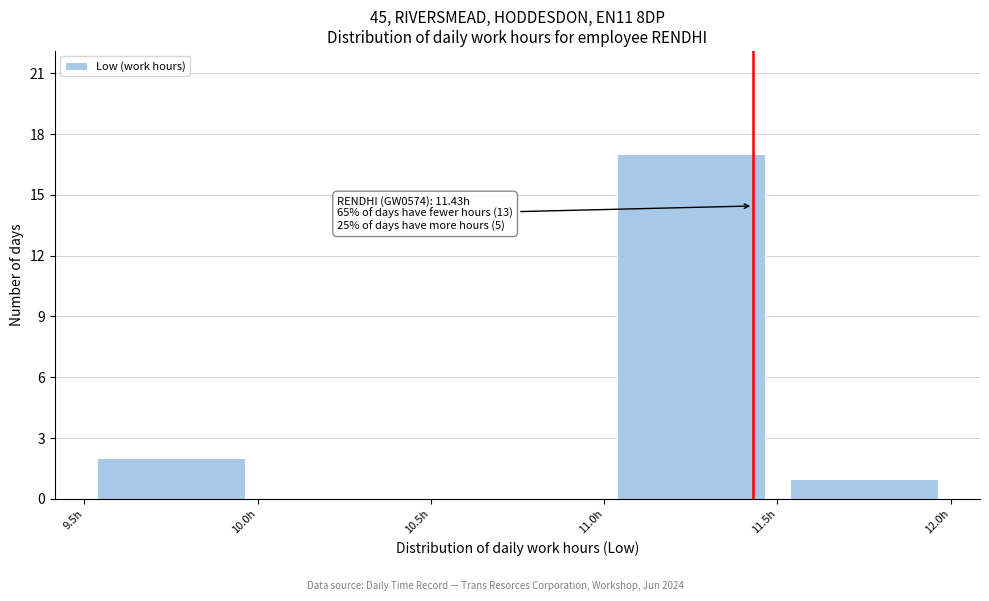

Which range on the x-axis has the tallest bar?

11.0 to 11.5